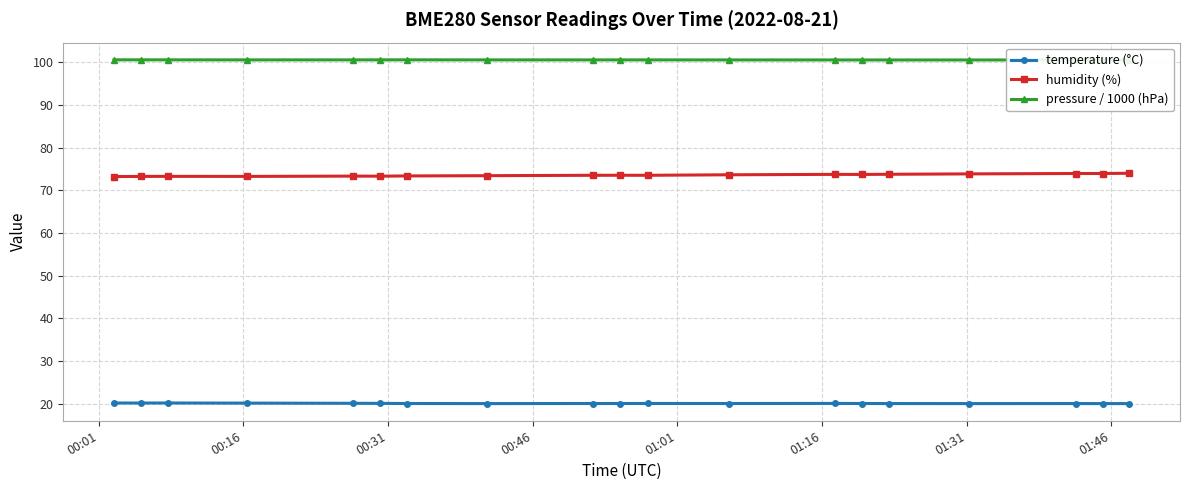

What are all the series names shown in the legend?

temperature (°C), humidity (%), pressure / 1000 (hPa)